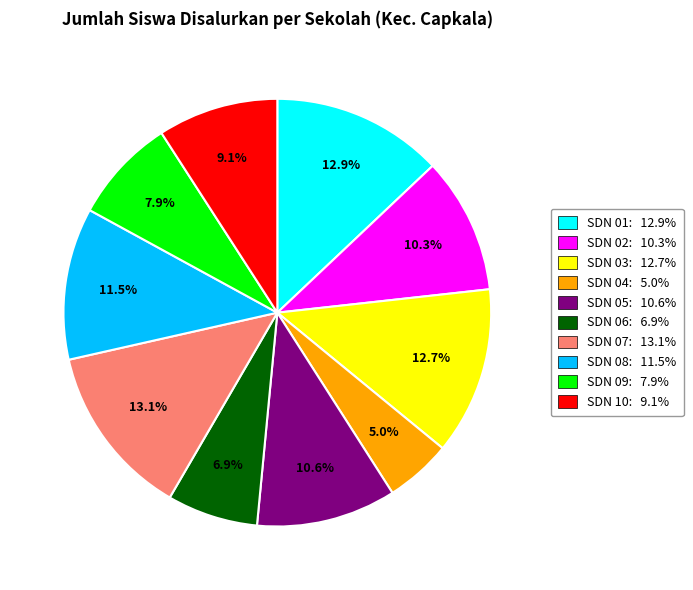

To the nearest percent, what is the difference between the largest and smallest slice percentages?

8%